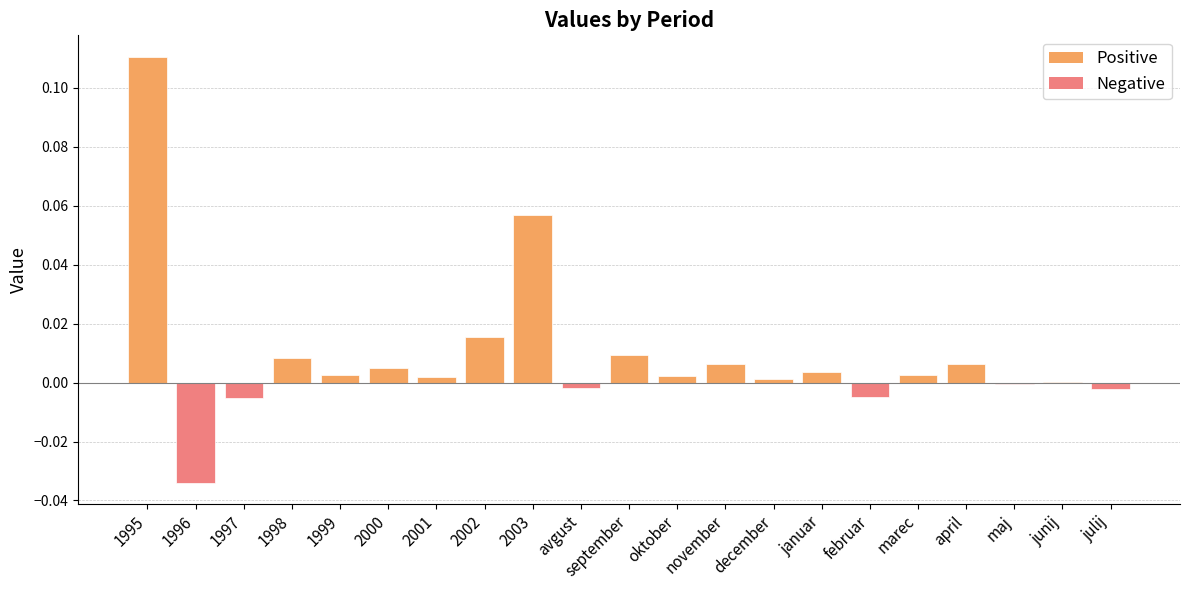

Are the bars horizontal?

No